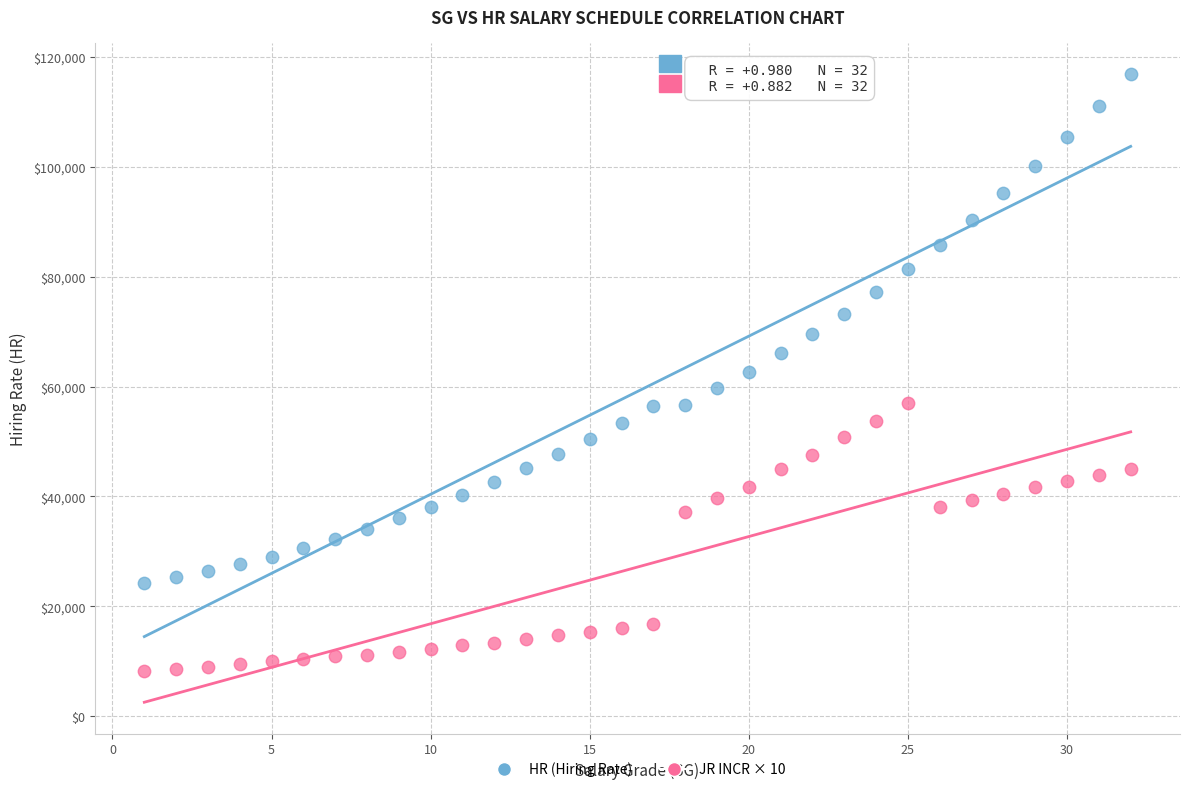

Across all data points, what is the range of X values (max minus min)?

31